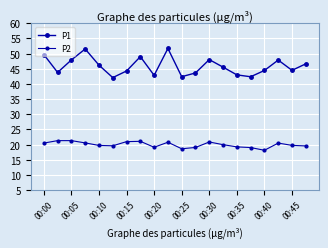

Rank the series by their average value, from highest to lowest.

P1, P2